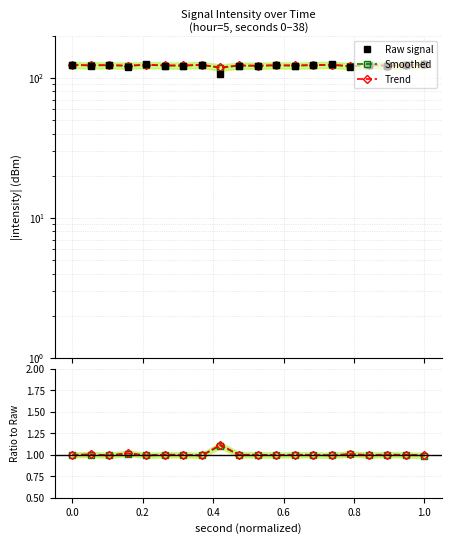

How many data points in Raw signal are less than 123?

10